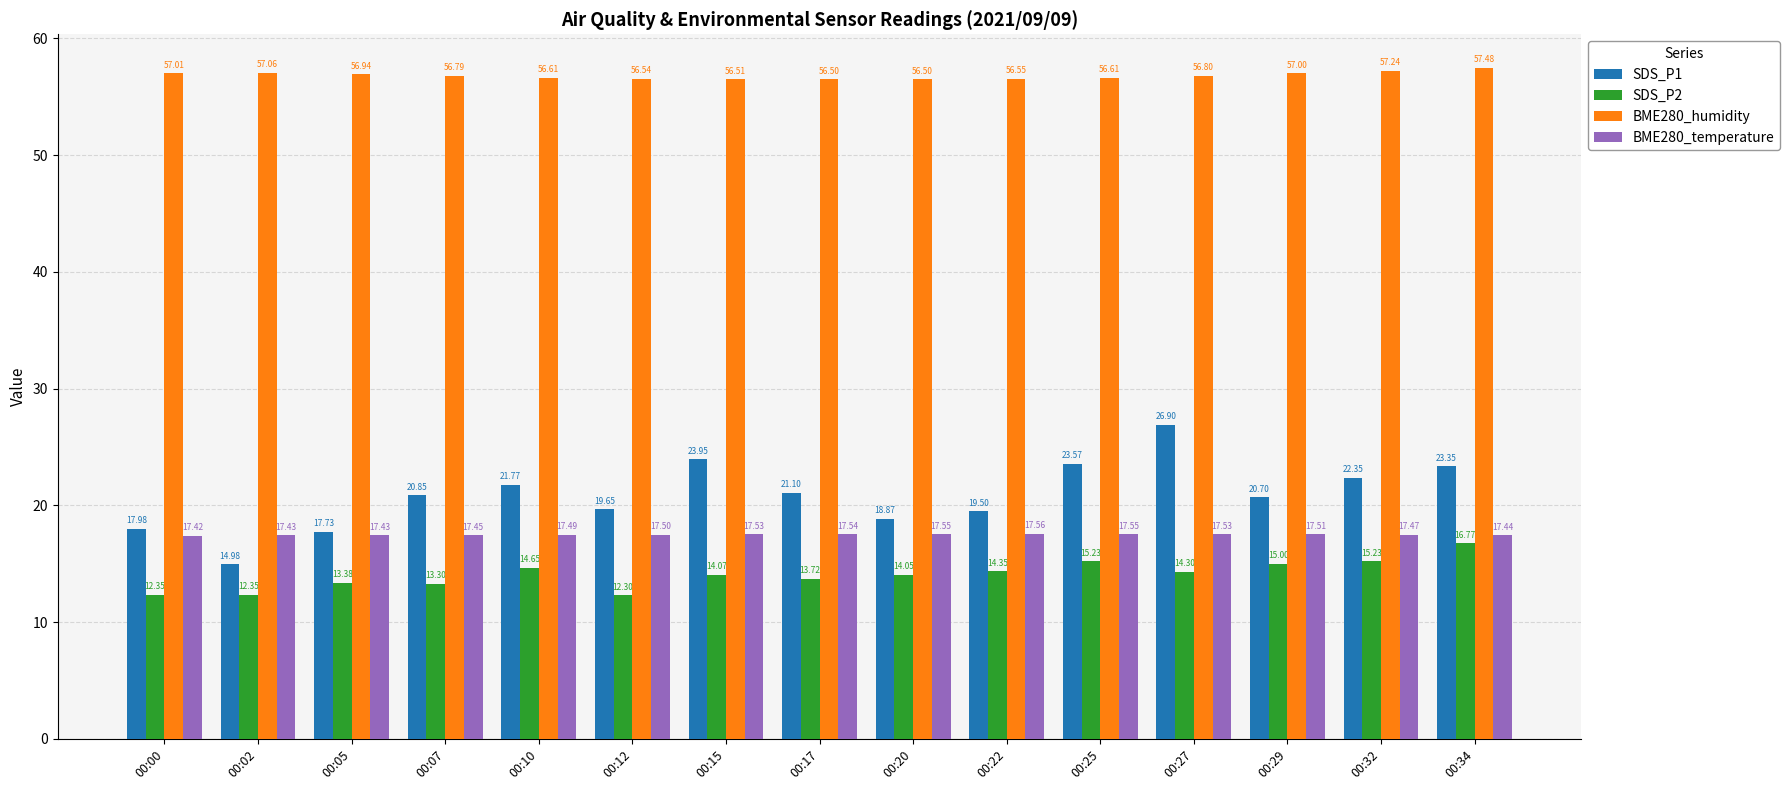

What is the average value of the SDS_P1 series?

20.9